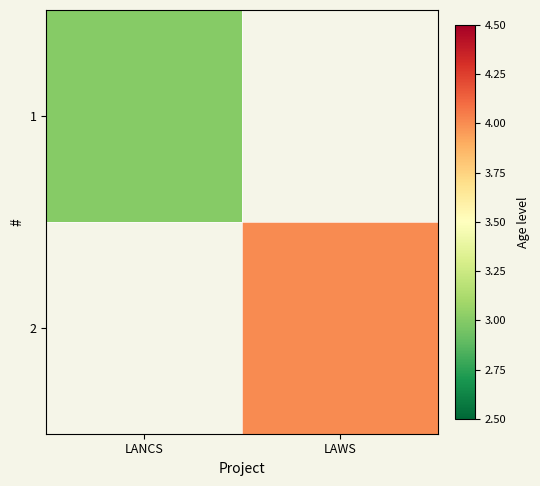

Rank the series by their average value, from highest to lowest.

1, 2